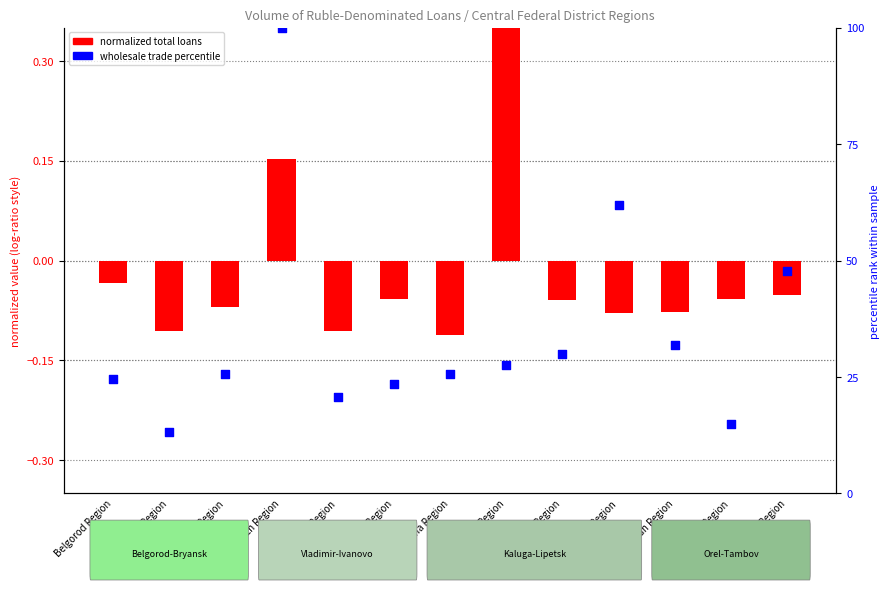

What is the total value across all series at Lipetsk Region?

29.9